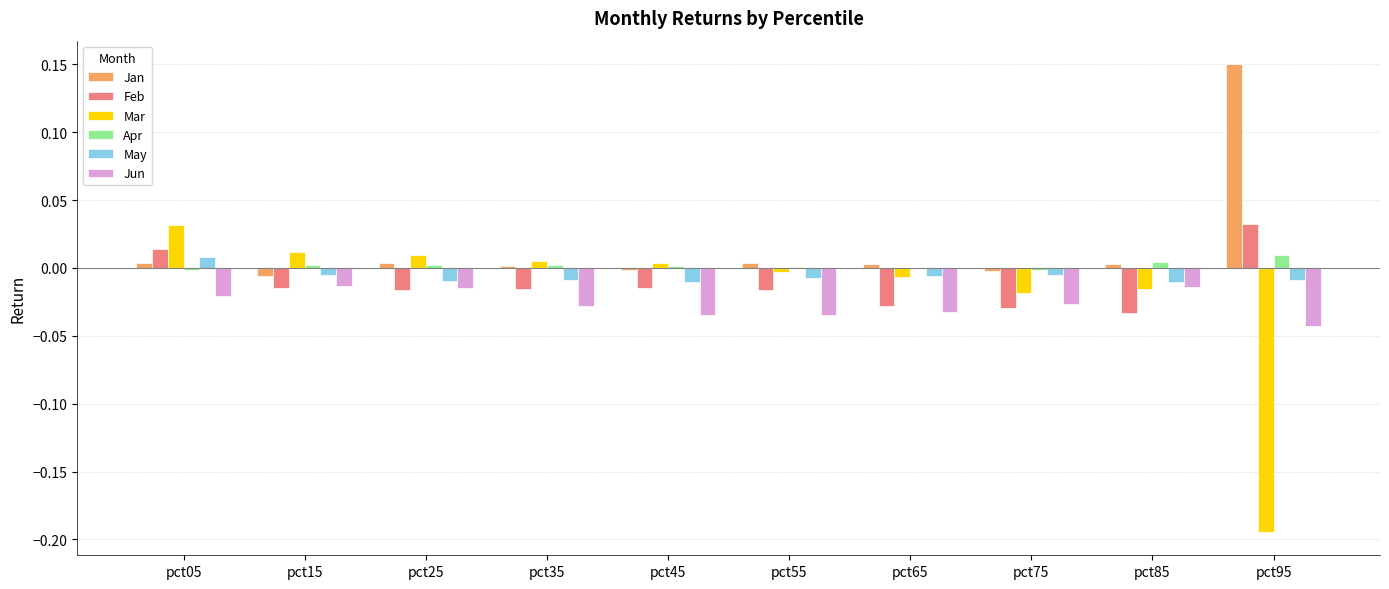

Count the number of data series in this chart.

6